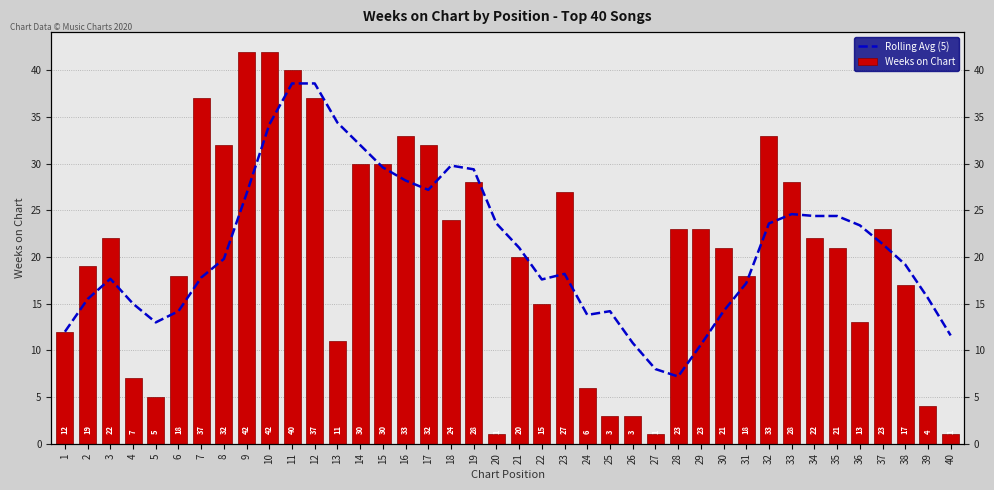

Does the chart contain any negative values?

No